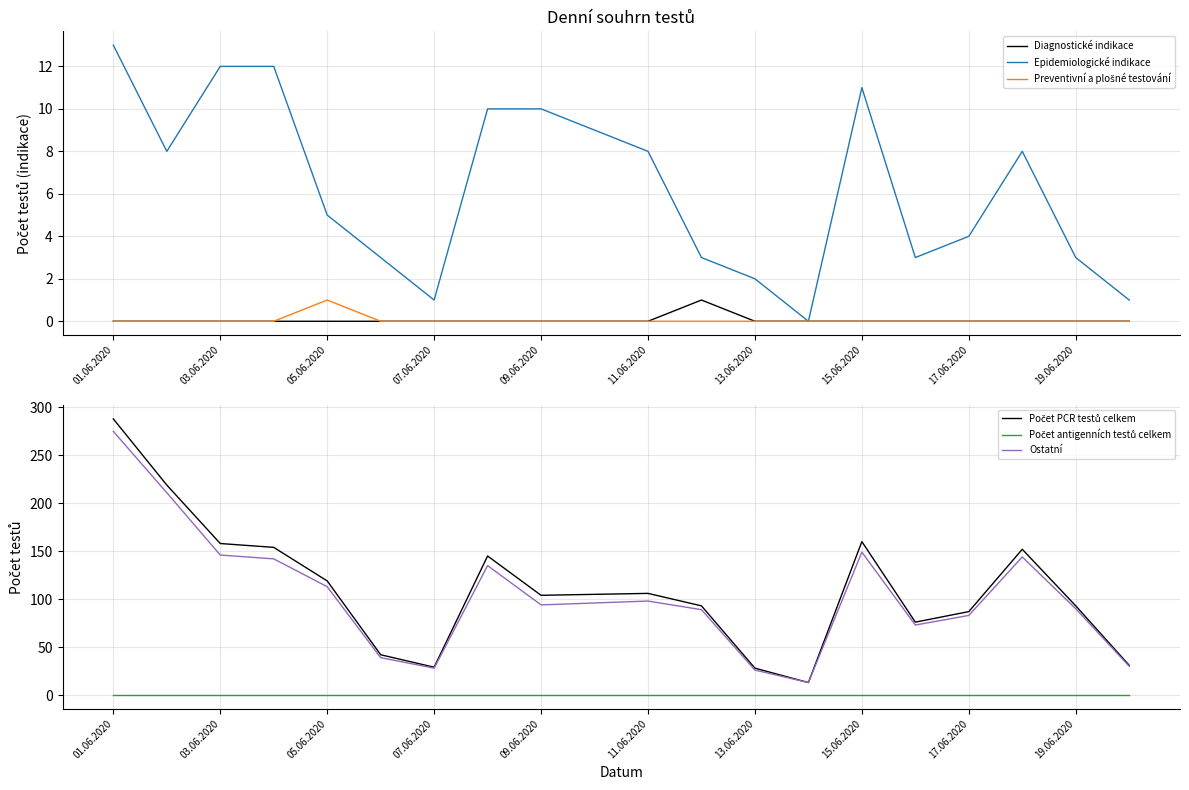

What are all the series names shown in the legend?

Diagnostické indikace, Epidemiologické indikace, Preventivní a plošné testování, Počet PCR testů celkem, Počet antigenních testů celkem, Ostatní